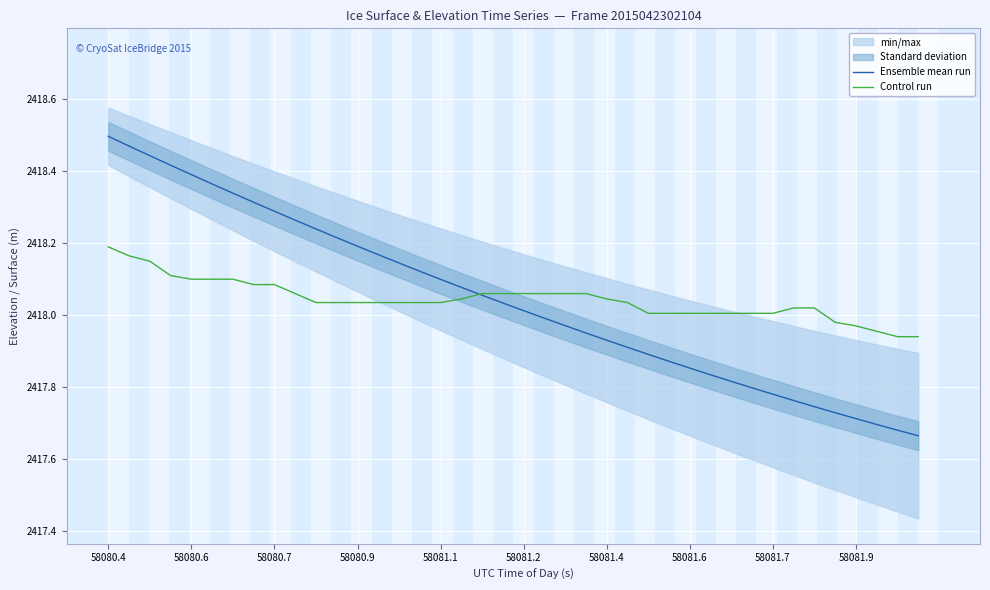

True or false: Control run has a value of 3935.8 at 58080.4.

False